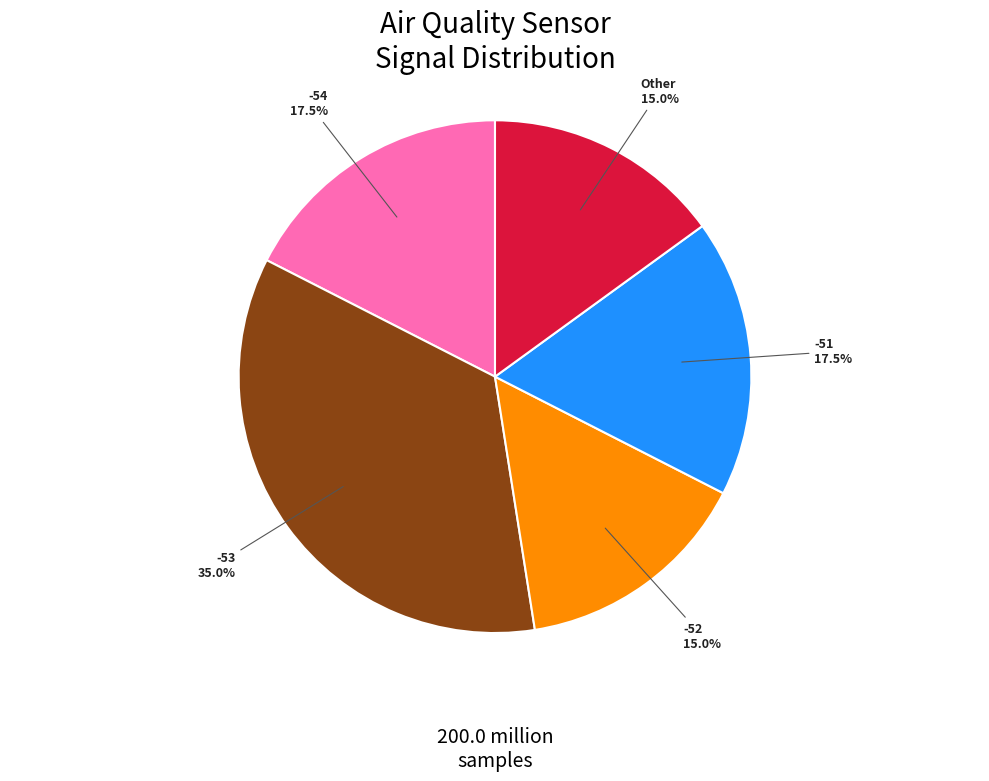

Is there a majority slice in this chart?

No